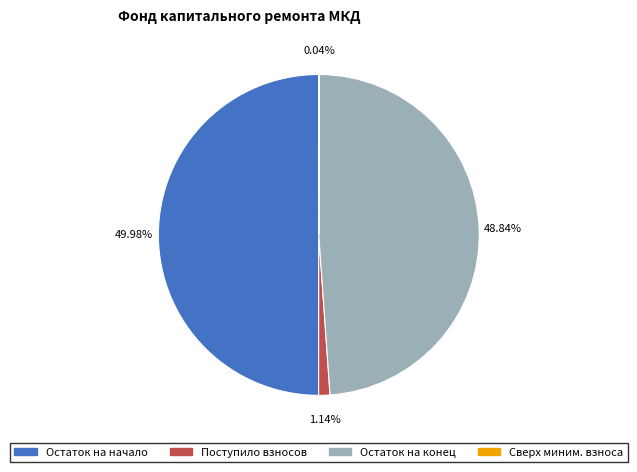

Which slice is the smallest?

сверх минимального размера взноса